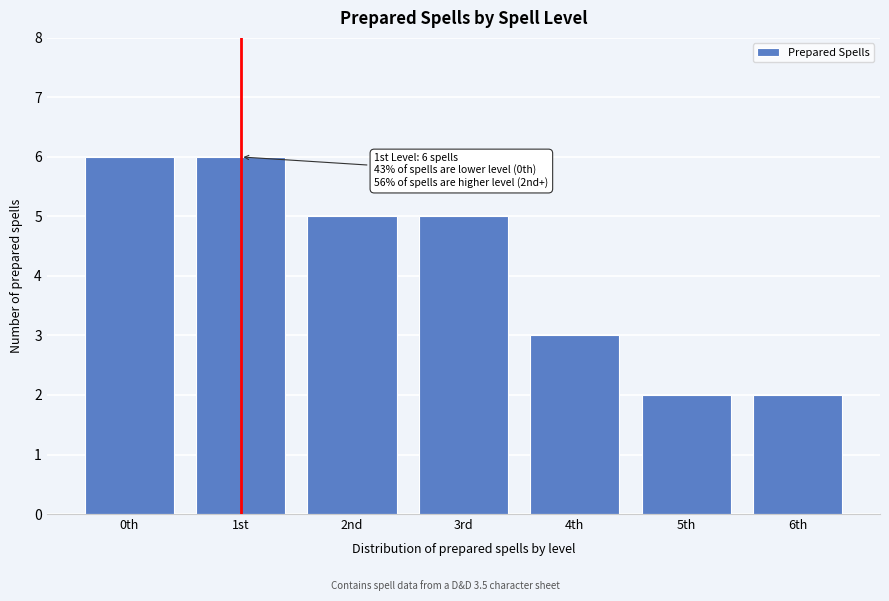

Reading right to left, extract all data points from this chart.

6th=2	5th=2	4th=3	3rd=5	2nd=5	1st=6	0th=6